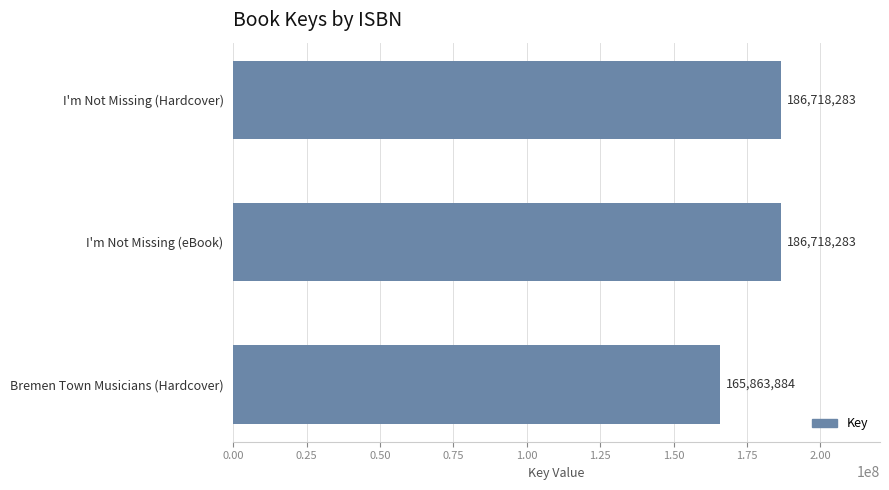

What is the change in value from I'm Not Missing (Hardcover) to Bremen Town Musicians (Hardcover)?

-20854399